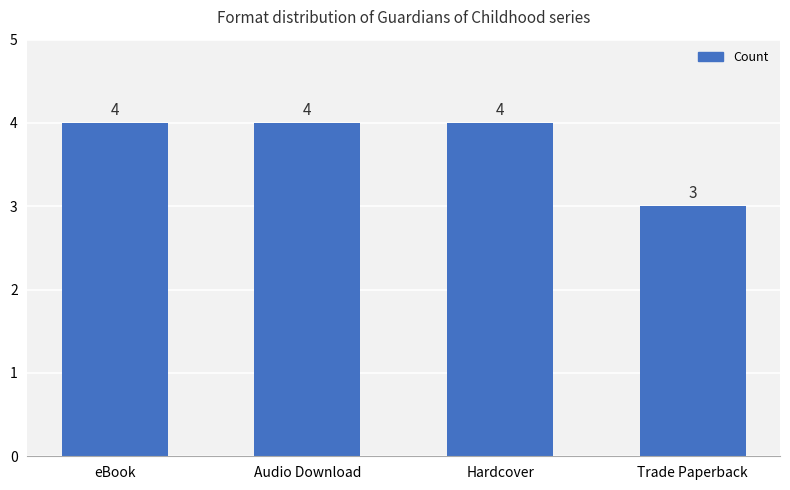

Reading left to right, what are all the values shown in this chart?

eBook=4	Audio Download=4	Hardcover=4	Trade Paperback=3